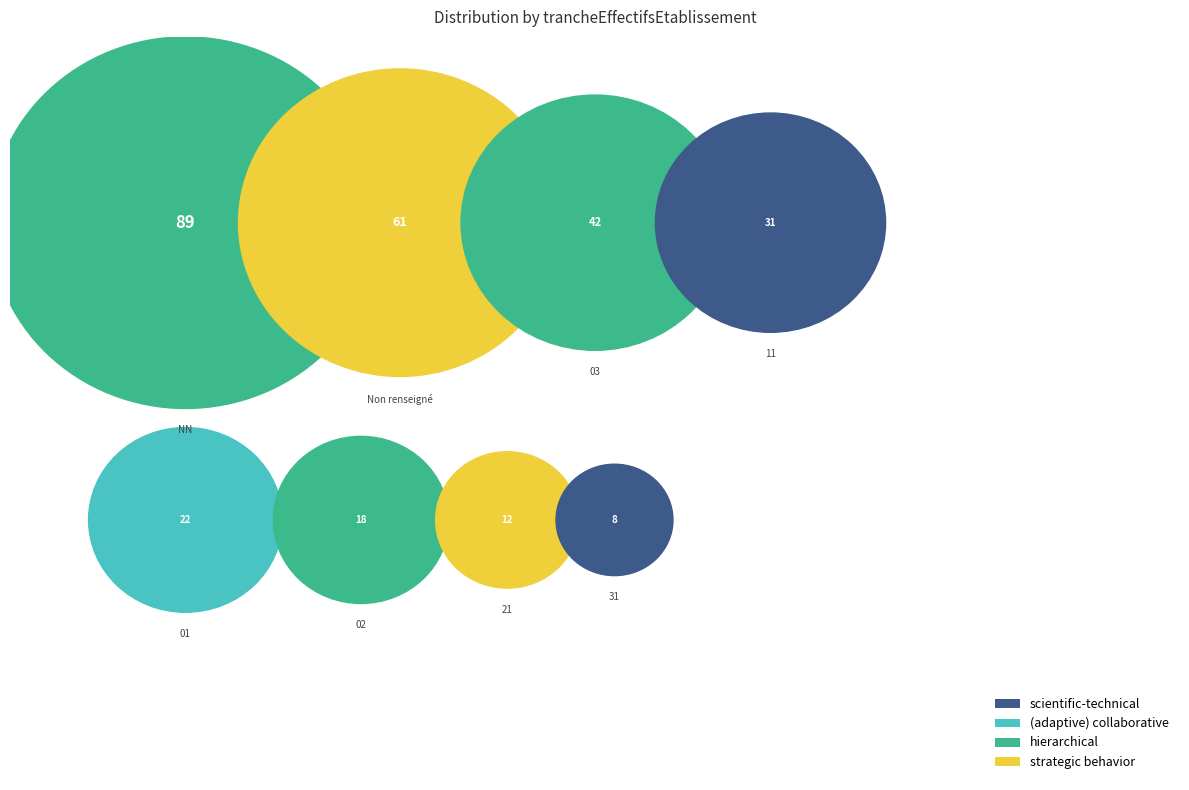

Is it true that 21 is 1% of the pie?

False